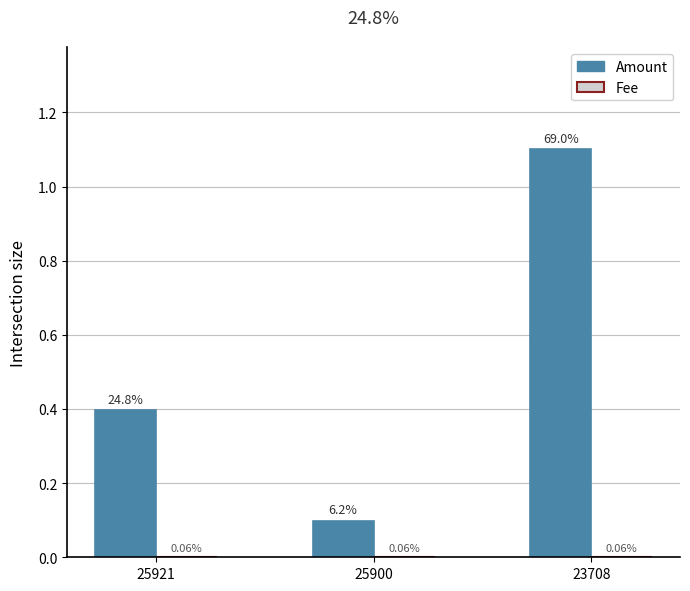

Which series has the widest spread of values?

Amount